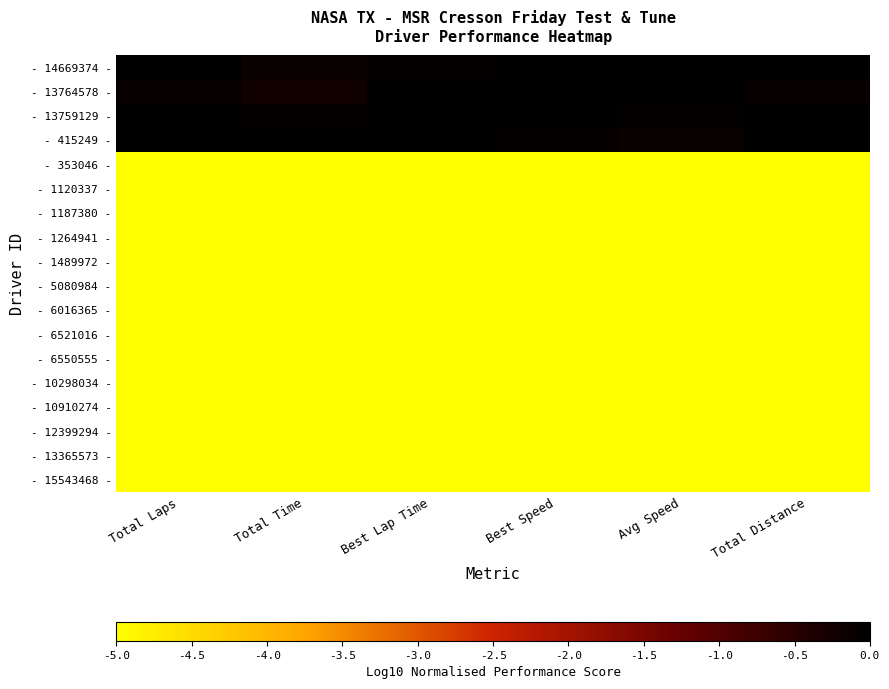

Reading right to left, extract all data points from this chart.

- 14669374 -: Total Distance=0.0	Avg Speed=0.0	Best Speed=0.0	Best Lap Time=-0.1	Total Time=-0.1	Total Laps=0.0
- 13764578 -: Total Distance=-0.1	Avg Speed=-0.0	Best Speed=-0.0	Best Lap Time=-0.0	Total Time=-0.2	Total Laps=-0.1
- 13759129 -: Total Distance=0.0	Avg Speed=-0.1	Best Speed=-0.0	Best Lap Time=-0.0	Total Time=-0.1	Total Laps=0.0
- 415249 -: Total Distance=0.0	Avg Speed=-0.1	Best Speed=-0.1	Best Lap Time=0.0	Total Time=0.0	Total Laps=0.0
- 353046 -: Total Distance=-5.0	Avg Speed=-5.0	Best Speed=-5.0	Best Lap Time=-5.0	Total Time=-5.0	Total Laps=-5.0
- 1120337 -: Total Distance=-5.0	Avg Speed=-5.0	Best Speed=-5.0	Best Lap Time=-5.0	Total Time=-5.0	Total Laps=-5.0
- 1187380 -: Total Distance=-5.0	Avg Speed=-5.0	Best Speed=-5.0	Best Lap Time=-5.0	Total Time=-5.0	Total Laps=-5.0
- 1264941 -: Total Distance=-5.0	Avg Speed=-5.0	Best Speed=-5.0	Best Lap Time=-5.0	Total Time=-5.0	Total Laps=-5.0
- 1489972 -: Total Distance=-5.0	Avg Speed=-5.0	Best Speed=-5.0	Best Lap Time=-5.0	Total Time=-5.0	Total Laps=-5.0
- 5080984 -: Total Distance=-5.0	Avg Speed=-5.0	Best Speed=-5.0	Best Lap Time=-5.0	Total Time=-5.0	Total Laps=-5.0
- 6016365 -: Total Distance=-5.0	Avg Speed=-5.0	Best Speed=-5.0	Best Lap Time=-5.0	Total Time=-5.0	Total Laps=-5.0
- 6521016 -: Total Distance=-5.0	Avg Speed=-5.0	Best Speed=-5.0	Best Lap Time=-5.0	Total Time=-5.0	Total Laps=-5.0
- 6550555 -: Total Distance=-5.0	Avg Speed=-5.0	Best Speed=-5.0	Best Lap Time=-5.0	Total Time=-5.0	Total Laps=-5.0
- 10298034 -: Total Distance=-5.0	Avg Speed=-5.0	Best Speed=-5.0	Best Lap Time=-5.0	Total Time=-5.0	Total Laps=-5.0
- 10910274 -: Total Distance=-5.0	Avg Speed=-5.0	Best Speed=-5.0	Best Lap Time=-5.0	Total Time=-5.0	Total Laps=-5.0
- 12399294 -: Total Distance=-5.0	Avg Speed=-5.0	Best Speed=-5.0	Best Lap Time=-5.0	Total Time=-5.0	Total Laps=-5.0
- 13365573 -: Total Distance=-5.0	Avg Speed=-5.0	Best Speed=-5.0	Best Lap Time=-5.0	Total Time=-5.0	Total Laps=-5.0
- 15543468 -: Total Distance=-5.0	Avg Speed=-5.0	Best Speed=-5.0	Best Lap Time=-5.0	Total Time=-5.0	Total Laps=-5.0